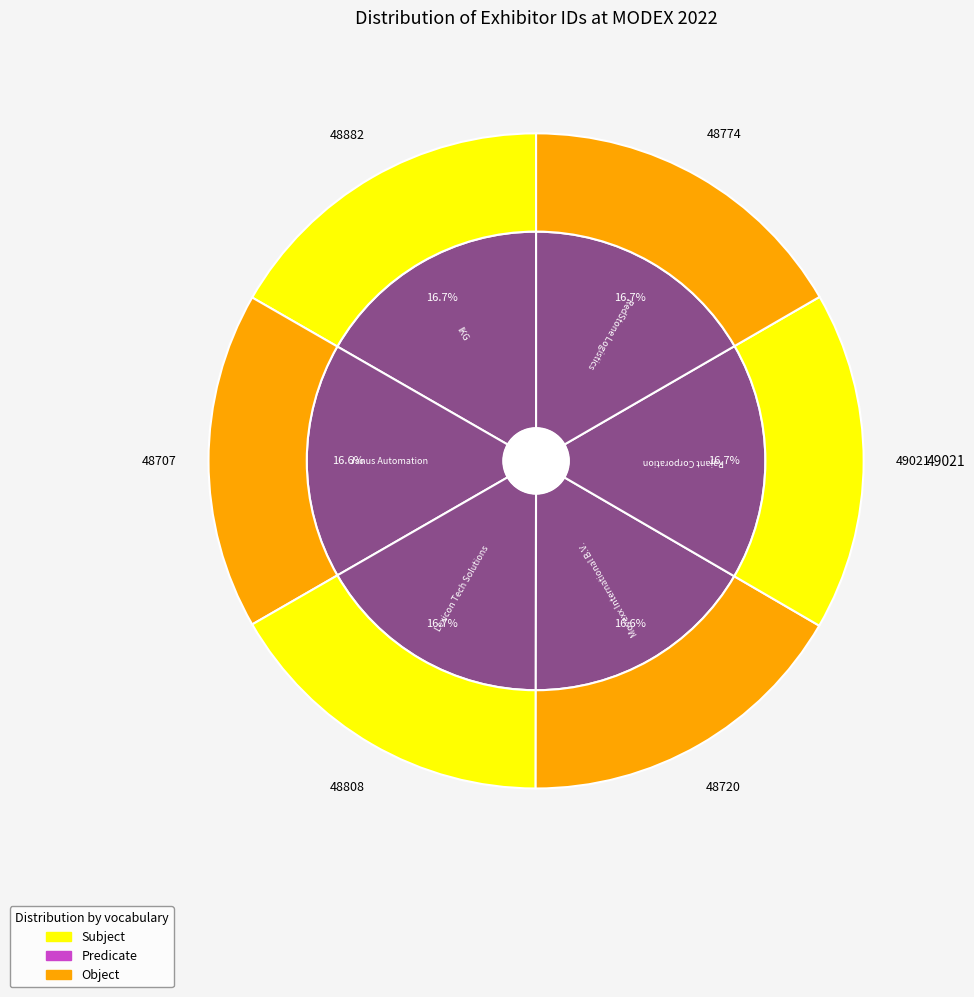

To the nearest percent, what is the combined percentage of Lexicon Tech Solutions and RedStone Logistics?

33%